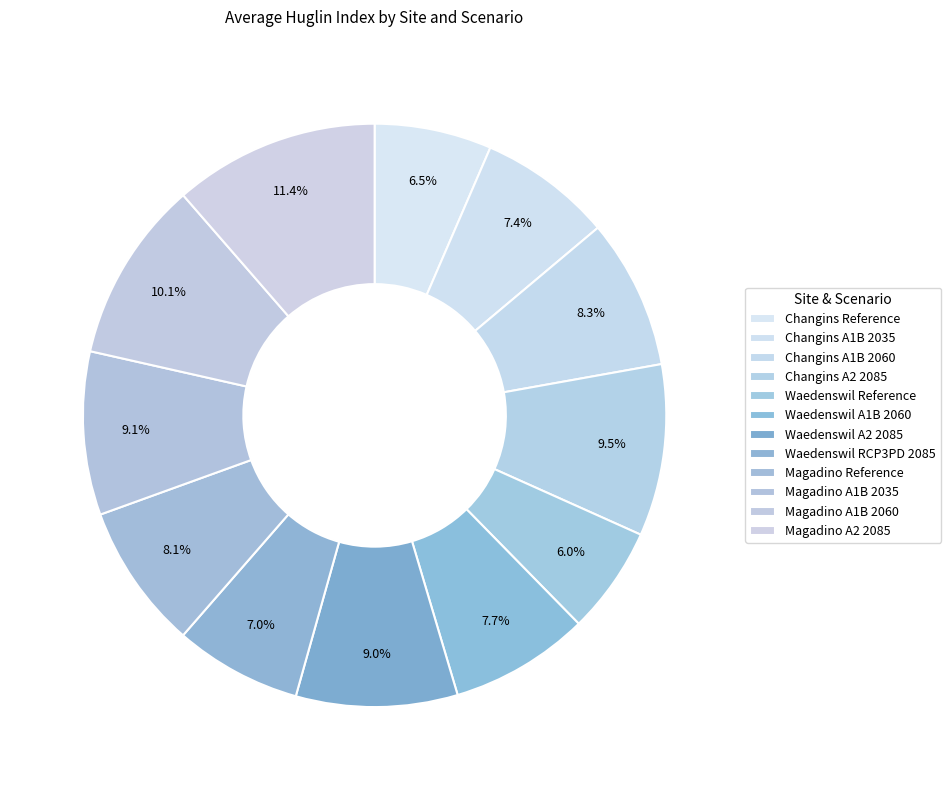

What is the ratio of the value at Magadino A1B 2035 to the value at Changins A1B 2060?

1.1